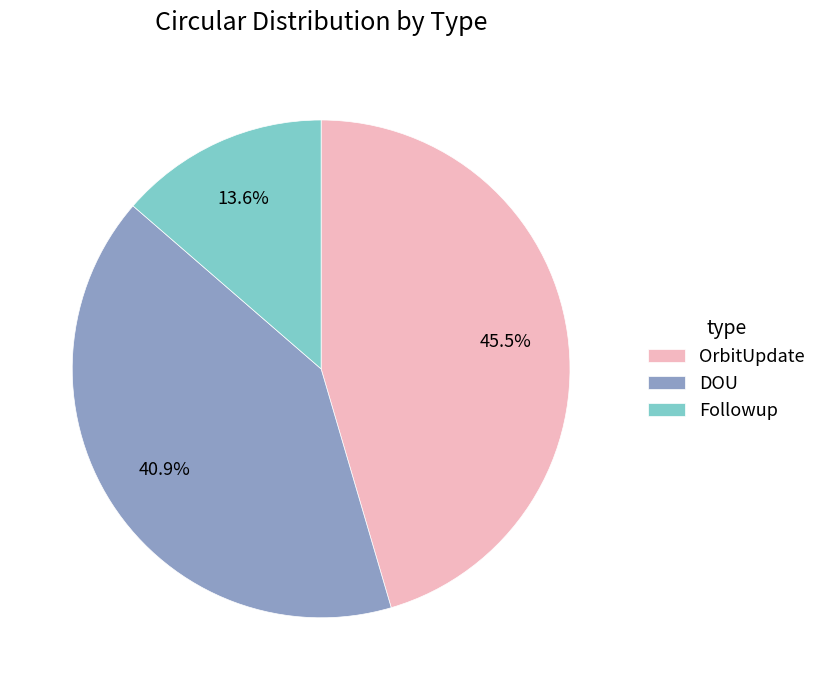

Is the sum of Followup and OrbitUpdate greater than half?

Yes